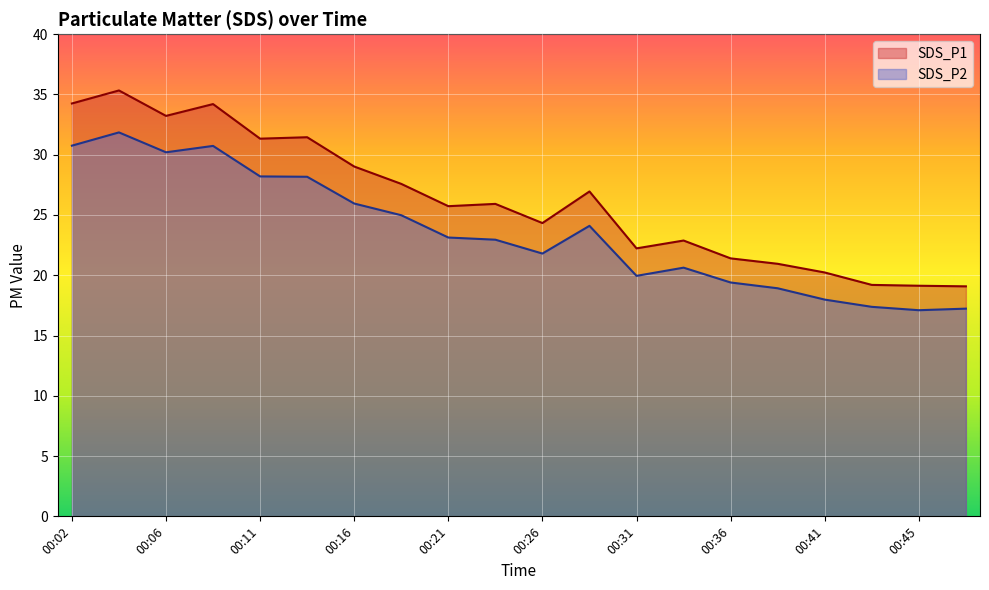

At which category does SDS_P2 reach its first local peak?

00:04